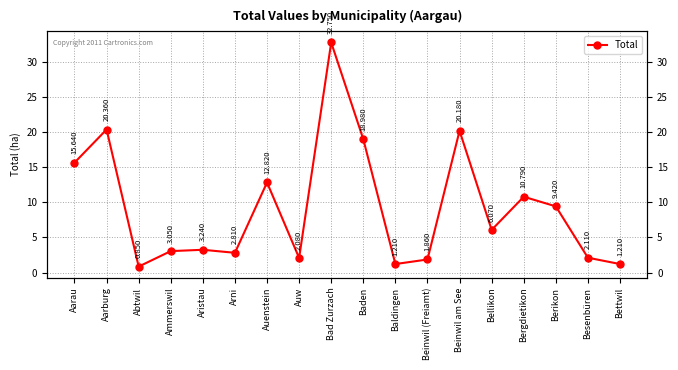

How many points are higher than both their immediate neighbors (excluding endpoints)?

6